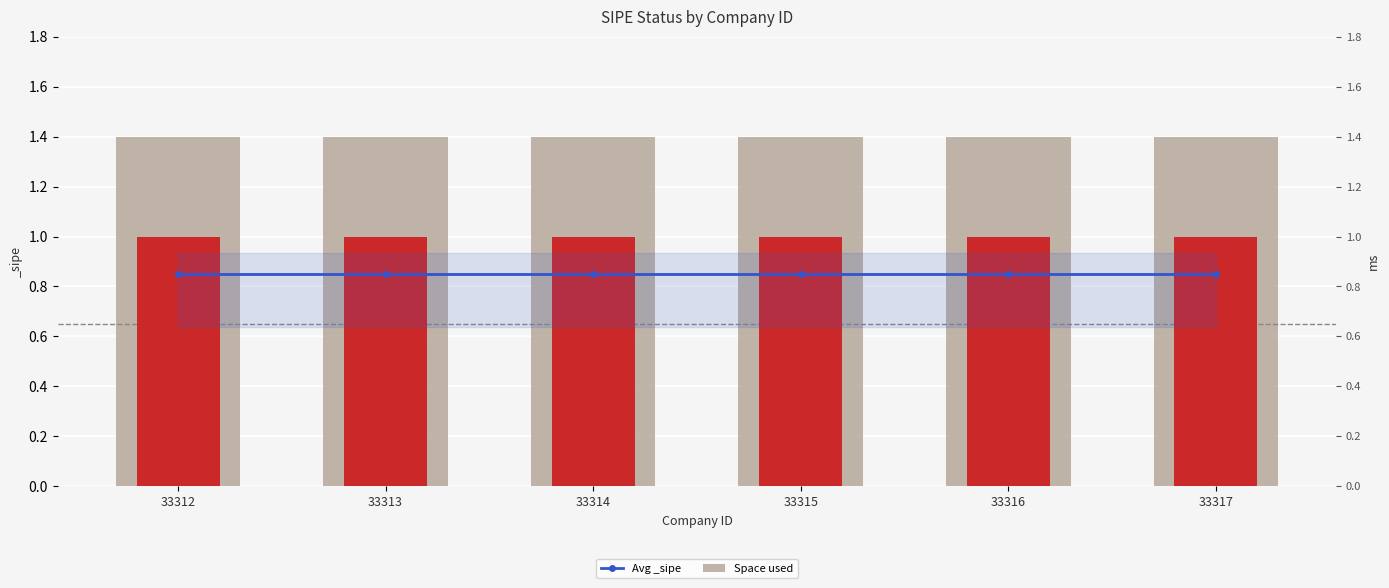

What is the total value across all series at 33314?

2.2